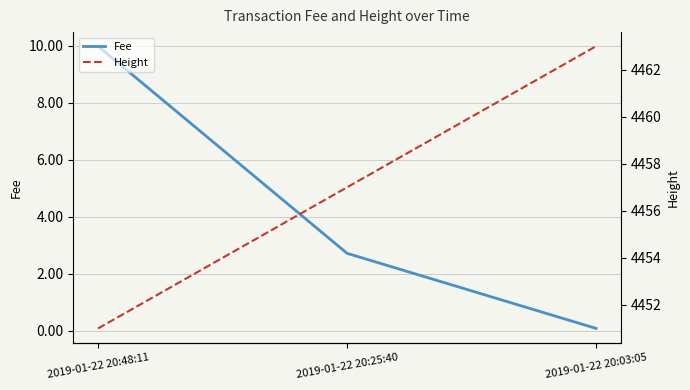

Rank the categories by Fee value from lowest to highest.

2019-01-22 20:03:05, 2019-01-22 20:25:40, 2019-01-22 20:48:11